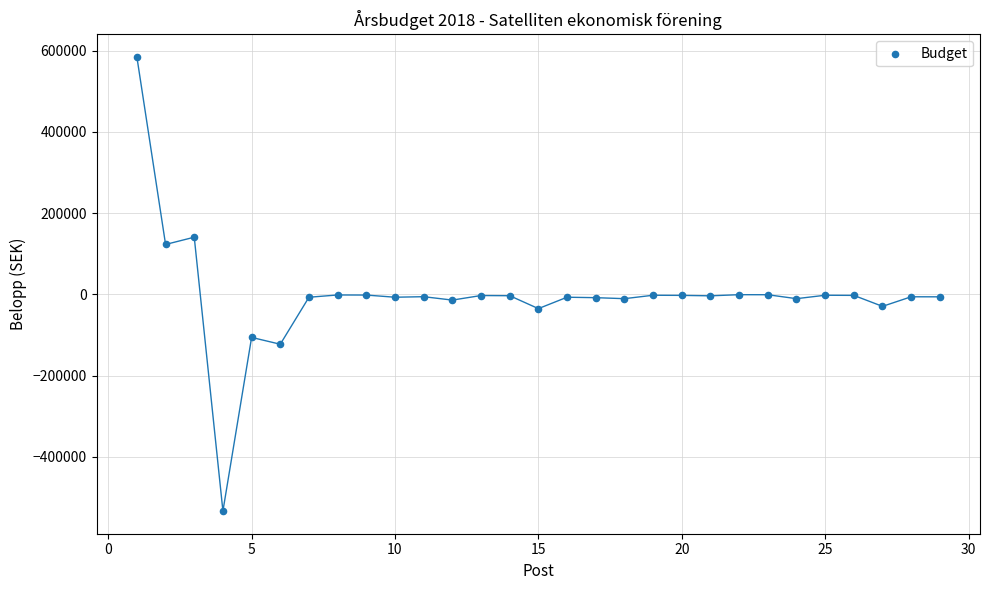

What is the range of X values (max minus min)?

28